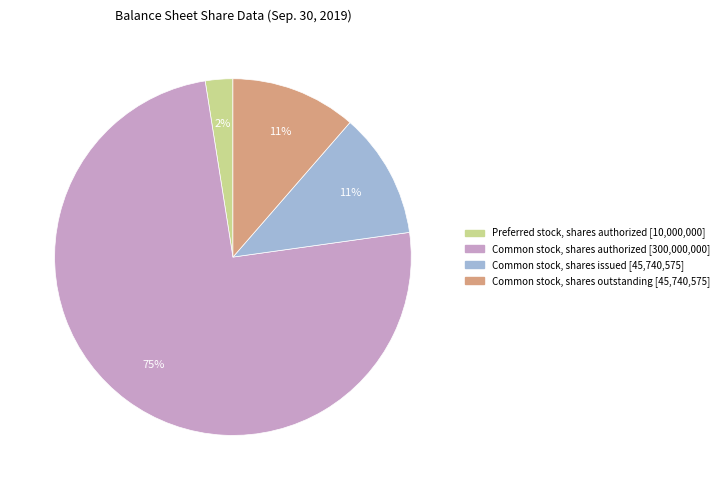

Which category has the biggest portion of the pie?

Common stock, shares authorized